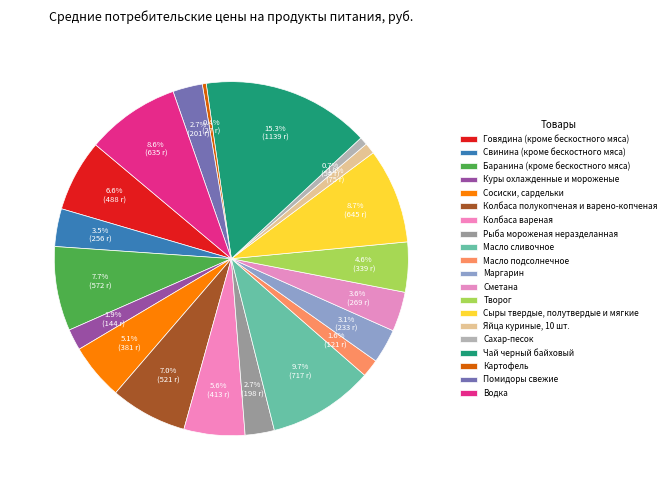

How many slices are in this pie chart?

20